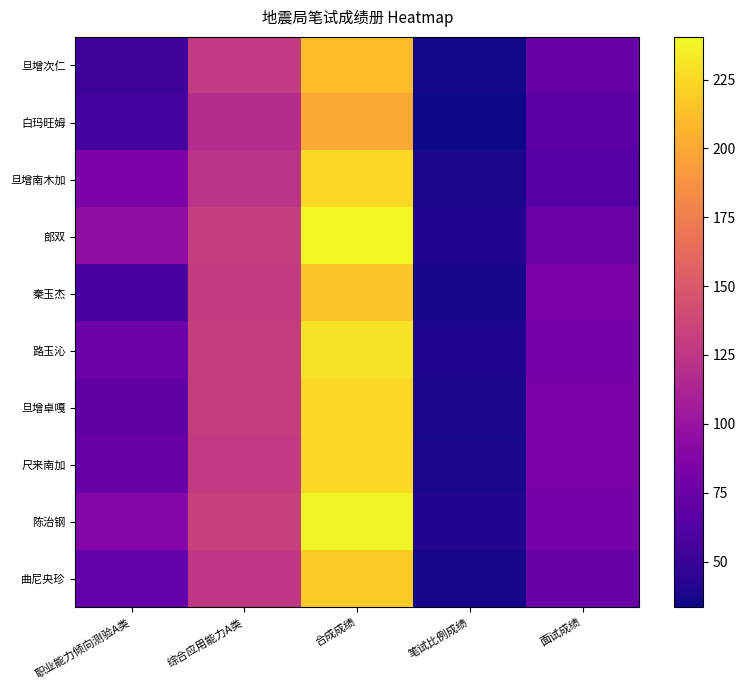

What is the total value across all series at 笔试比例成绩?

371.8